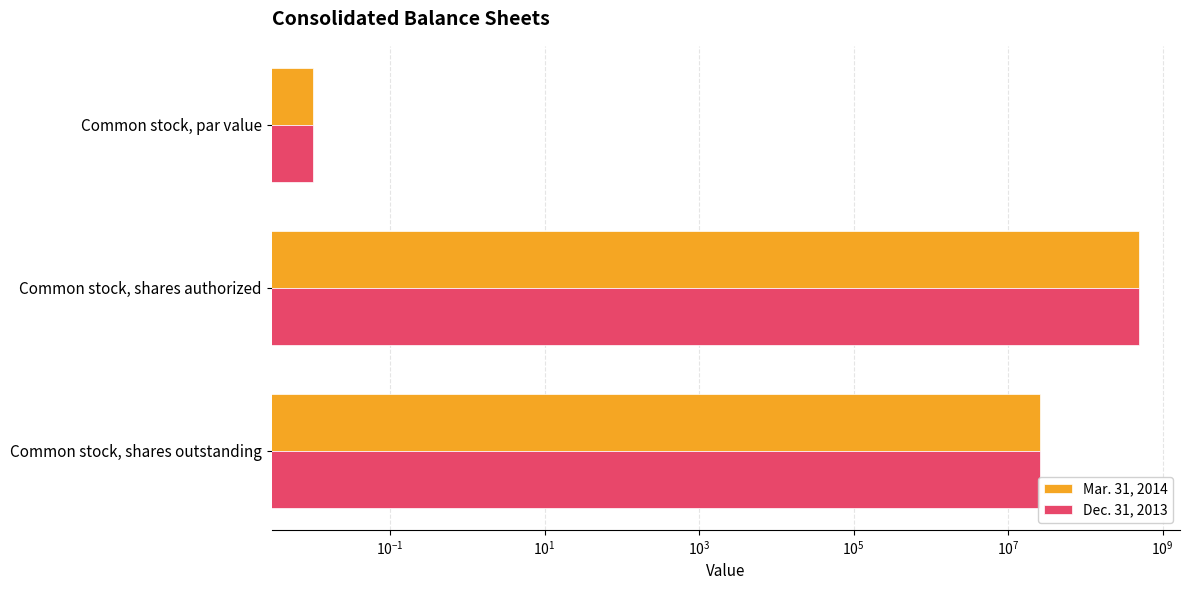

Count the number of data series in this chart.

2